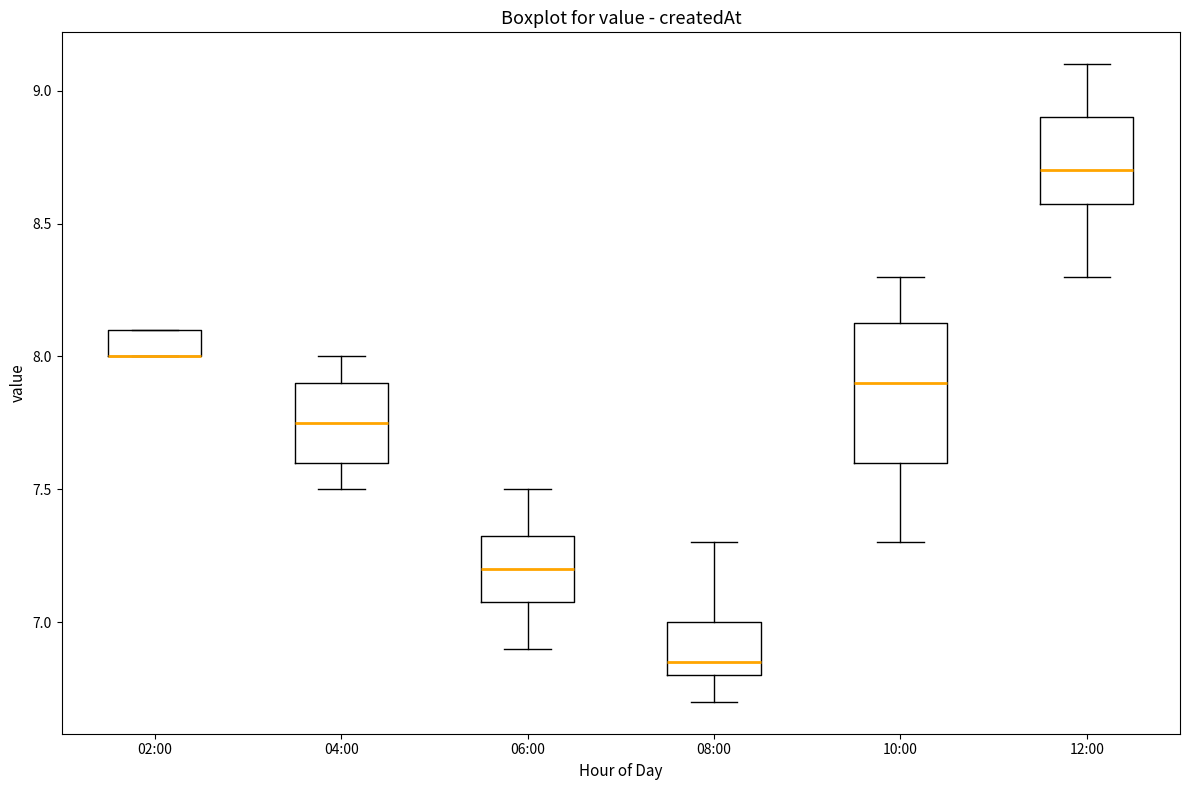

Reading left to right, transcribe this box plot: for each box, give where its median line is, the range the box spans, and where its two whiskers end, as read against the y-axis. The values are not printed on the chart, so give them approximately, as read against the axis.

02:00: median 8.00 (drawn on the box's lower edge), box 8.00 to 8.10, whiskers 8.00 to 8.10
04:00: median 7.75, box 7.60 to 7.90, whiskers 7.50 to 8.00
06:00: median 7.20, box 7.10 to 7.35, whiskers 6.90 to 7.50
08:00: median 6.85, box 6.80 to 7.00, whiskers 6.70 to 7.30
10:00: median 7.90, box 7.60 to 8.15, whiskers 7.30 to 8.30
12:00: median 8.70, box 8.60 to 8.90, whiskers 8.30 to 9.10